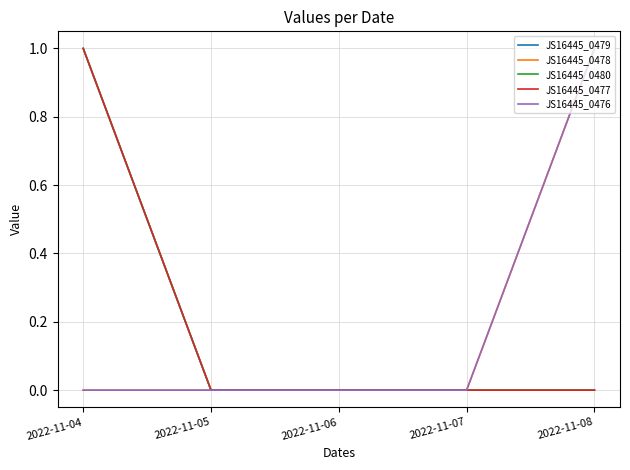

Does the chart have visible grid lines?

Yes